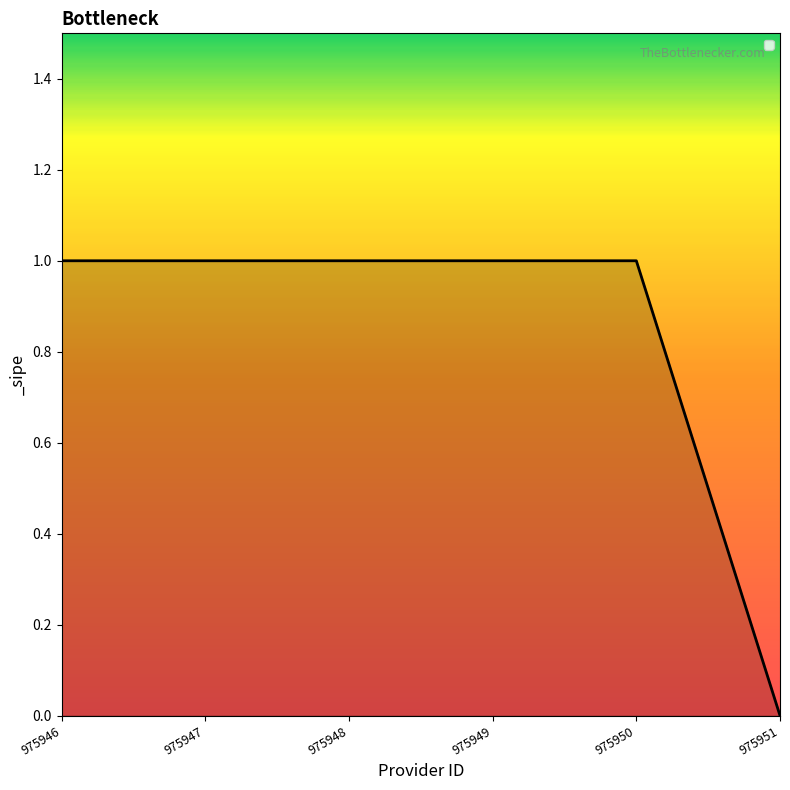

Is this an area chart (filled region under the line)?

No